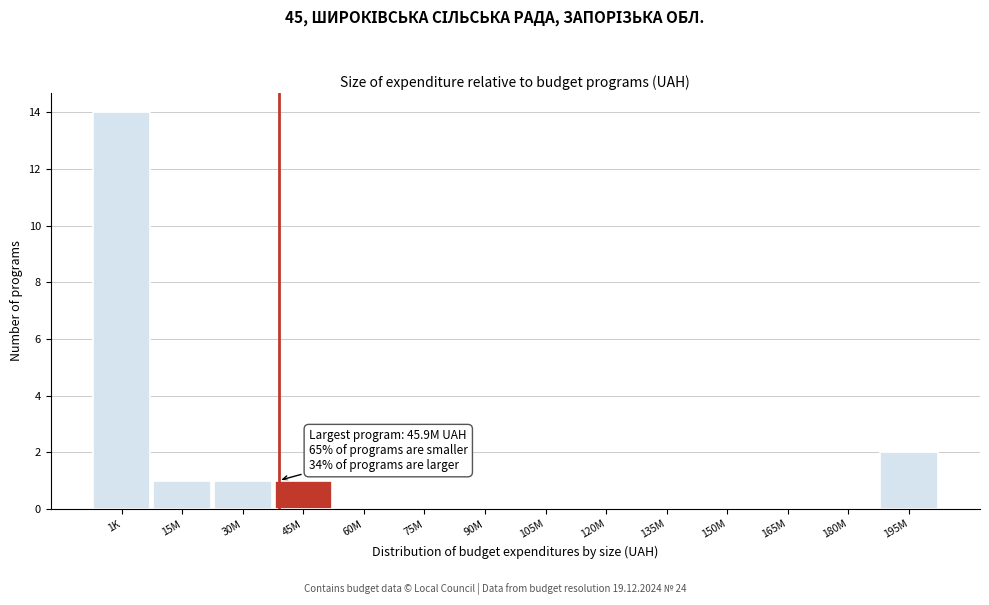

Reading left to right, list all the values displayed in this chart.

1K=14	15M=1	30M=1	45M=1	60M=0	75M=0	90M=0	105M=0	120M=0	135M=0	150M=0	165M=0	180M=0	195M=2